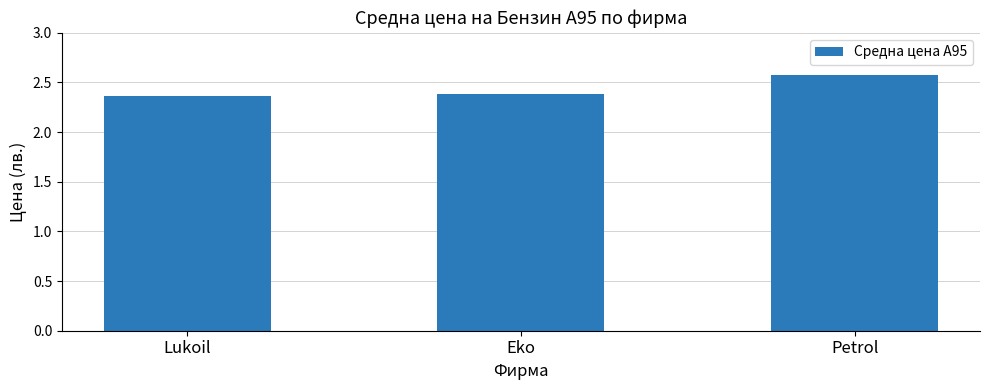

What is the difference between the values at Petrol and Lukoil?

0.2